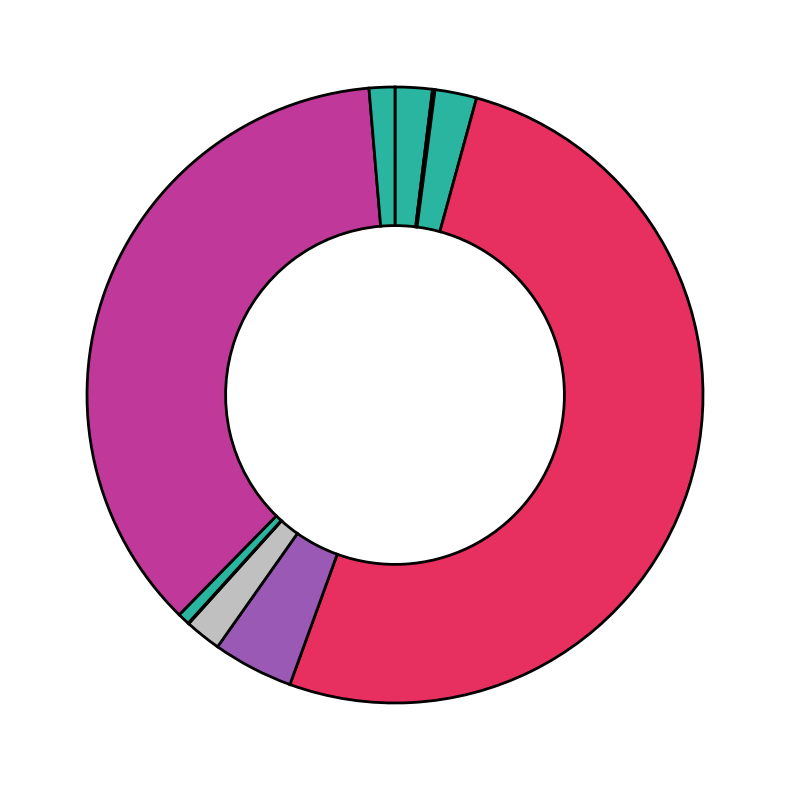

Rank the categories by value from highest to lowest.

Total Refs. (Oncologia), Total Refs. (Revisiones), Citable Docs. (Oncologia), Total Docs. 3years (Oncologia), H index (Oncologia), H index (Revisiones), Citable Docs. (Revisiones), Total Docs. 3years (Revisiones), Total Docs. 2004 (Oncologia), Total Docs. 2004 (Revisiones)